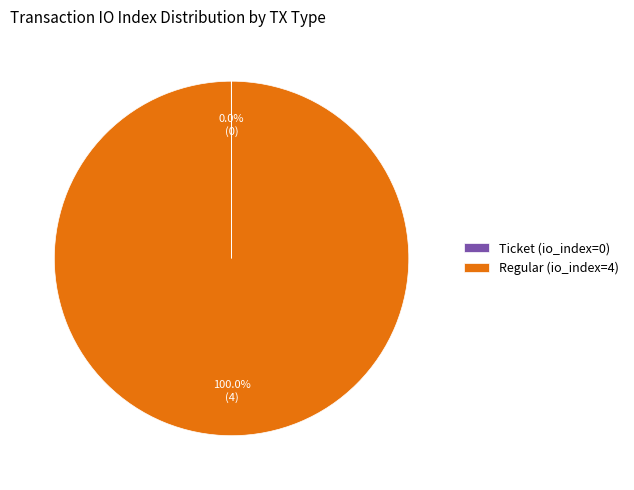

Does any single category account for the majority?

Yes